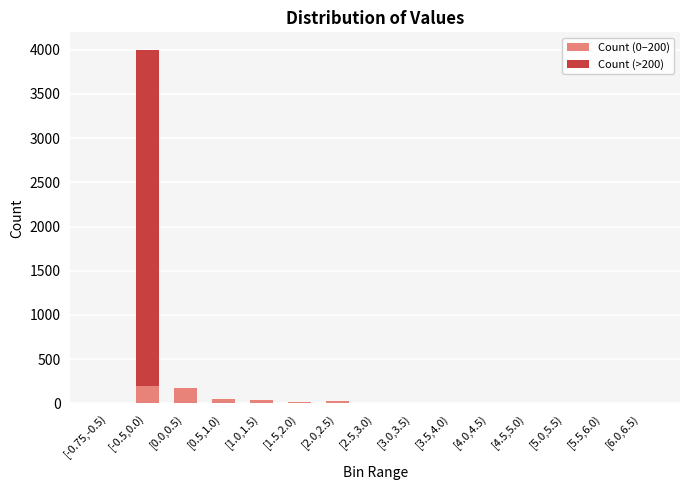

At which category is the sum across all series the highest?

[-0.5,0.0)